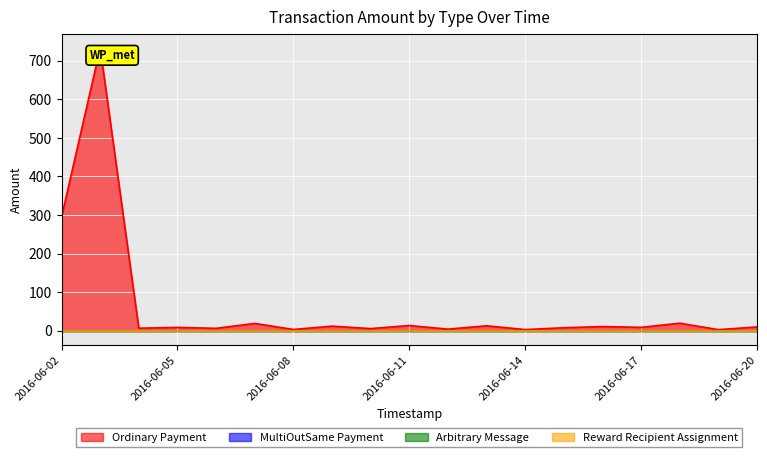

Is the value of Ordinary Payment at 2016-06-15 greater than the value of Arbitrary Message at 2016-06-09?

Yes